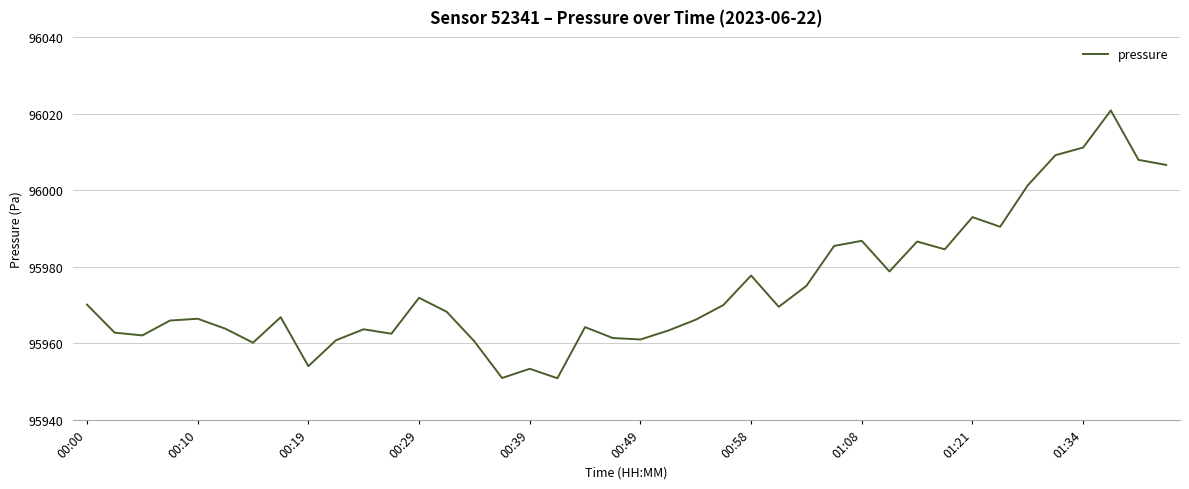

What is the maximum value shown in the chart?

96020.8